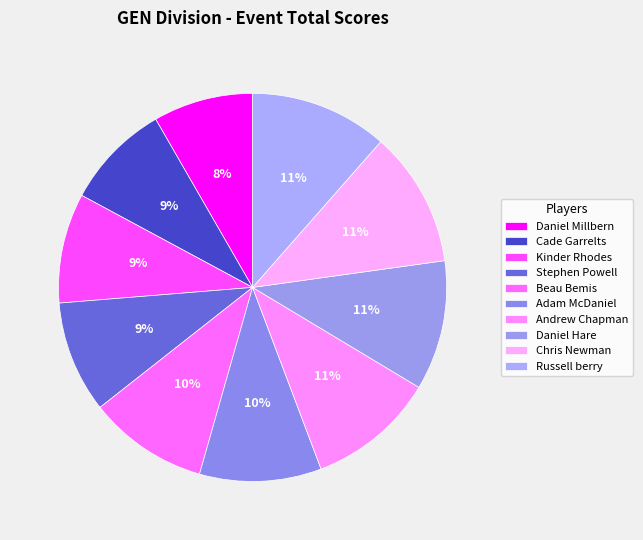

Which category has the biggest portion of the pie?

Russell berry